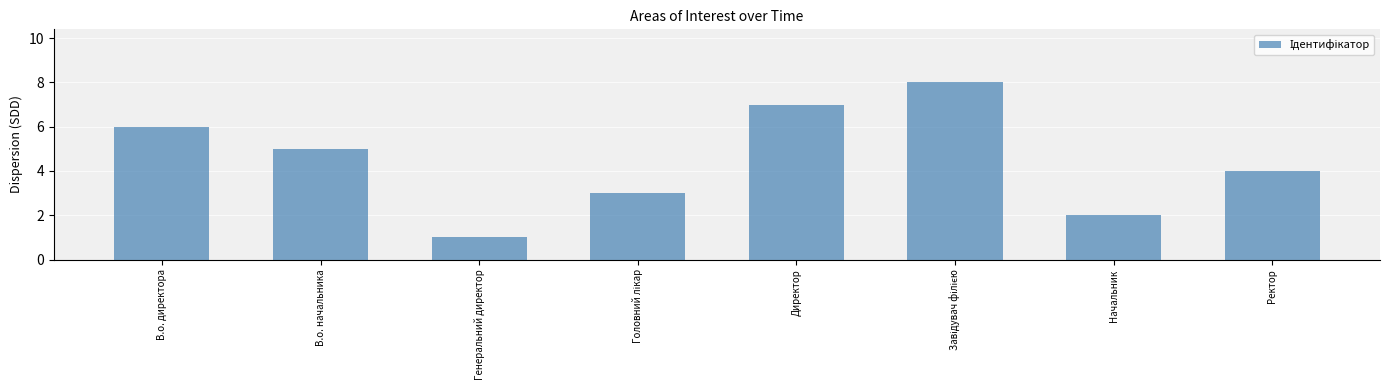

The value at В.о. начальника is 2. True or false?

False